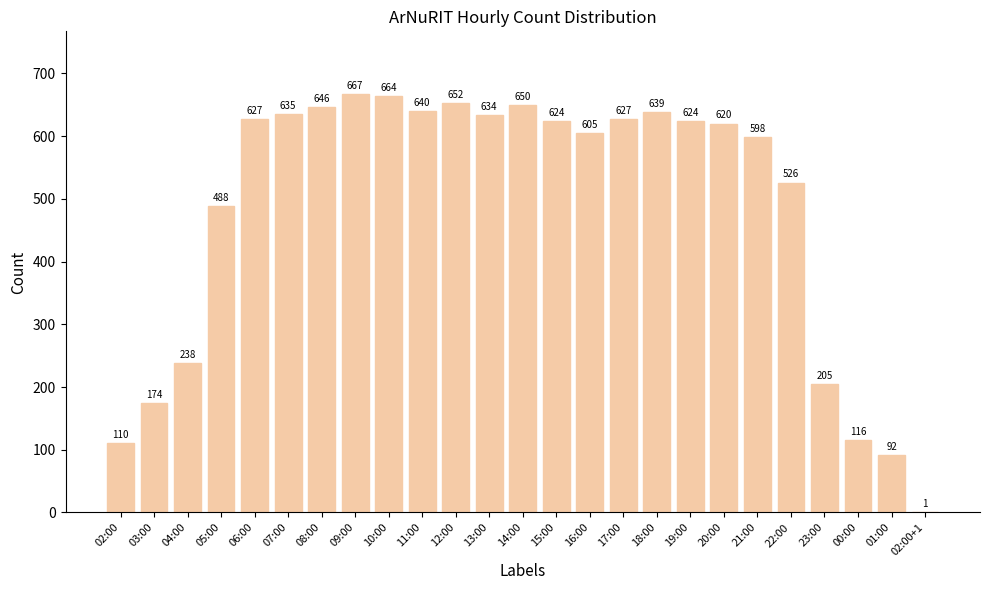

Which category has the highest value across all series?

09:00